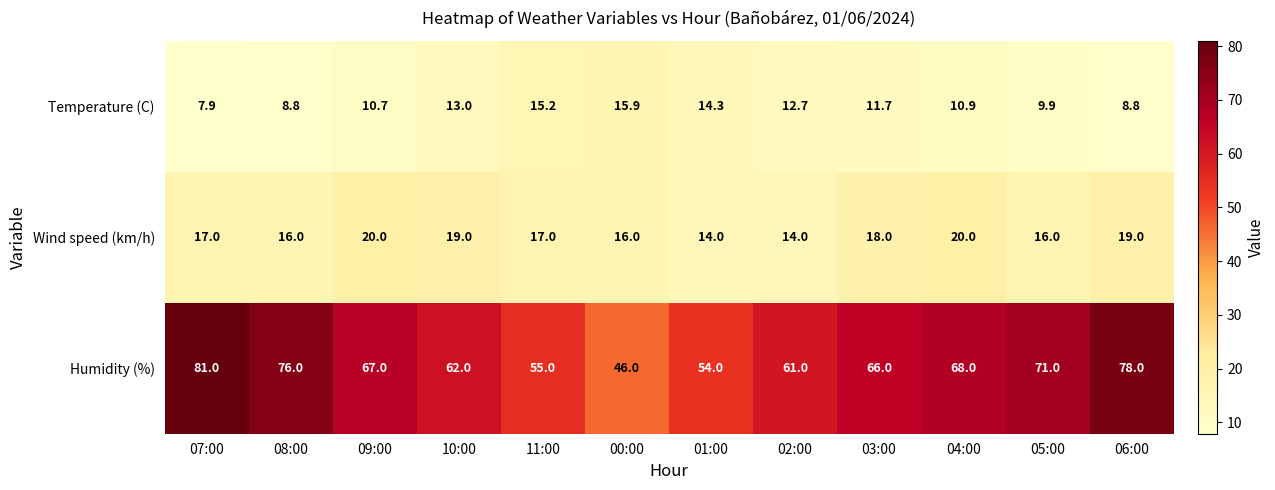

What is the total value across all series at 04:00?

98.9